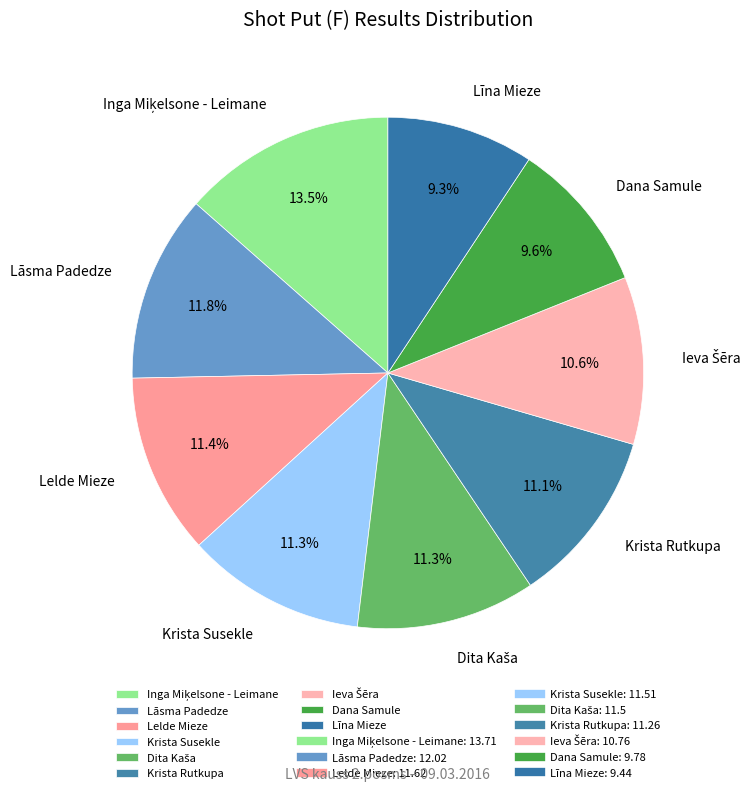

What is the ratio of the value at Dana Samule to the value at Lāsma Padedze?

0.8